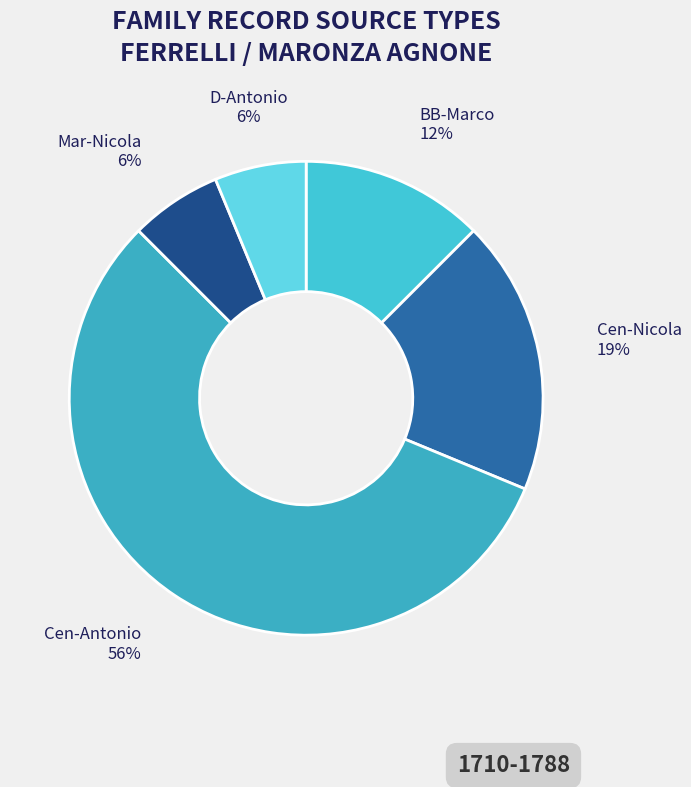

To the nearest percent, what is the average slice percentage?

20%